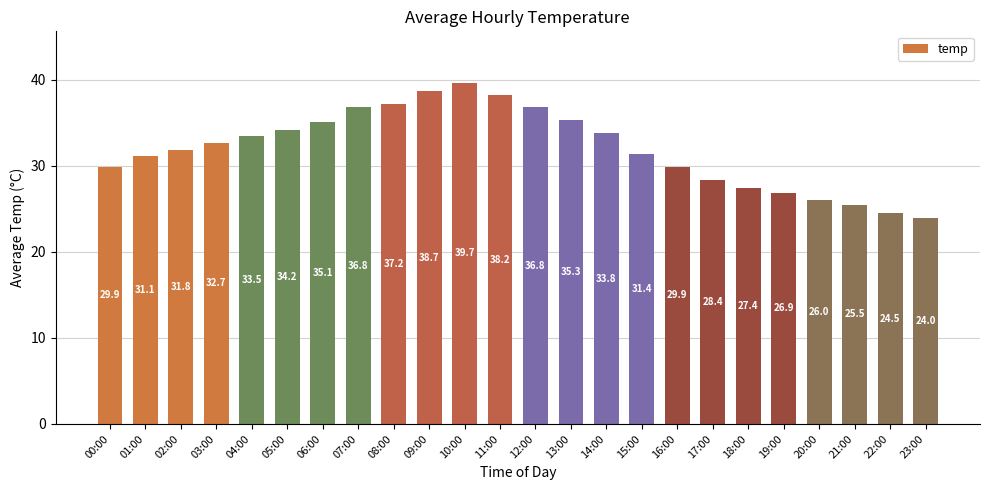

What is the label of the 5th bar from the left?

04:00